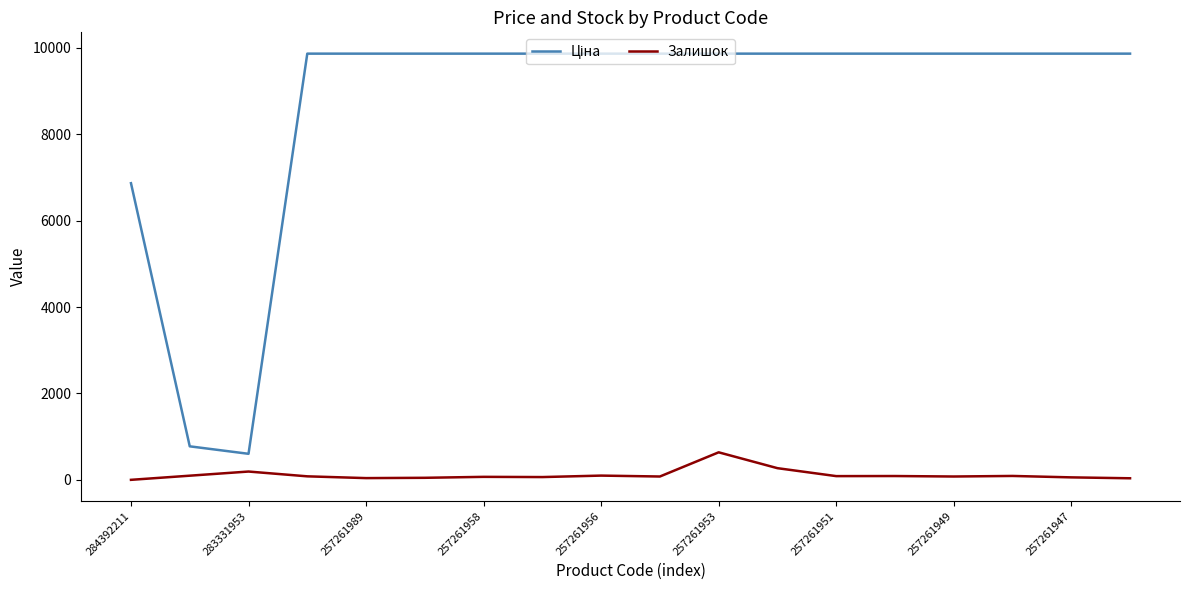

What is the maximum value shown in the chart?

9868.4